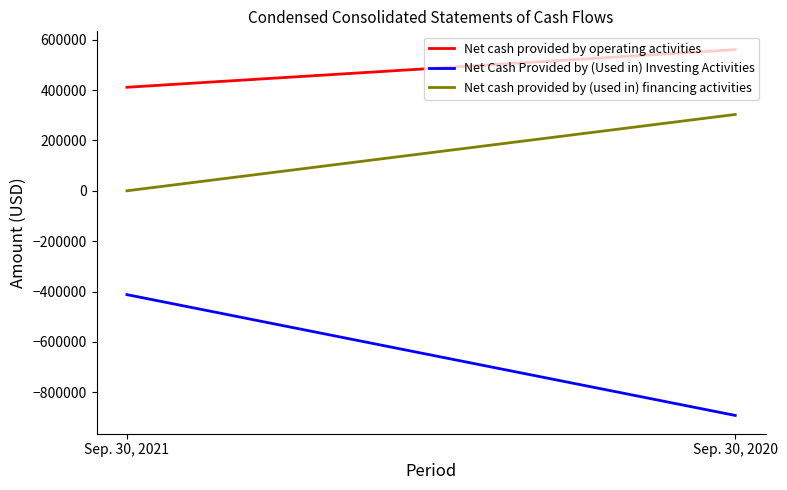

What is the value of the Net Cash Provided by (Used in) Investing Activities point at the 1st from the left?

-412294